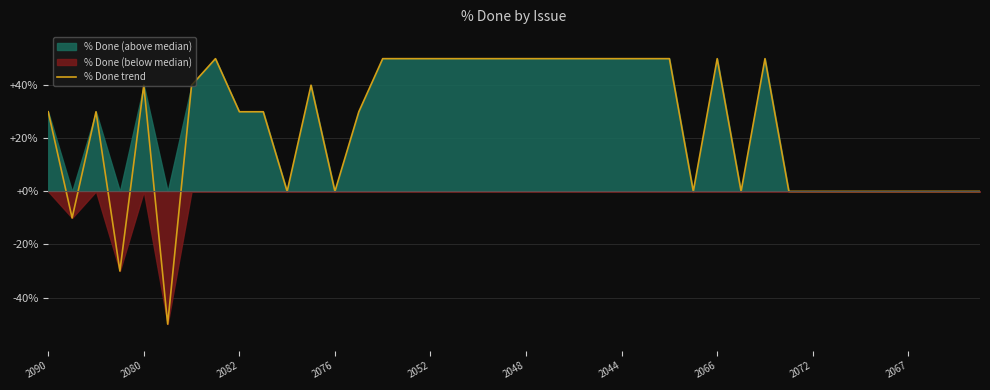

Reading right to left, what are all the values shown in this chart?

0	0	0	0	0	0	0	0	0	50	0	50	0	50	50	50	50	50	50	50	50	50	50	50	50	50	30	0	40	0	30	30	50	40	-50	40	-30	30	-10	30